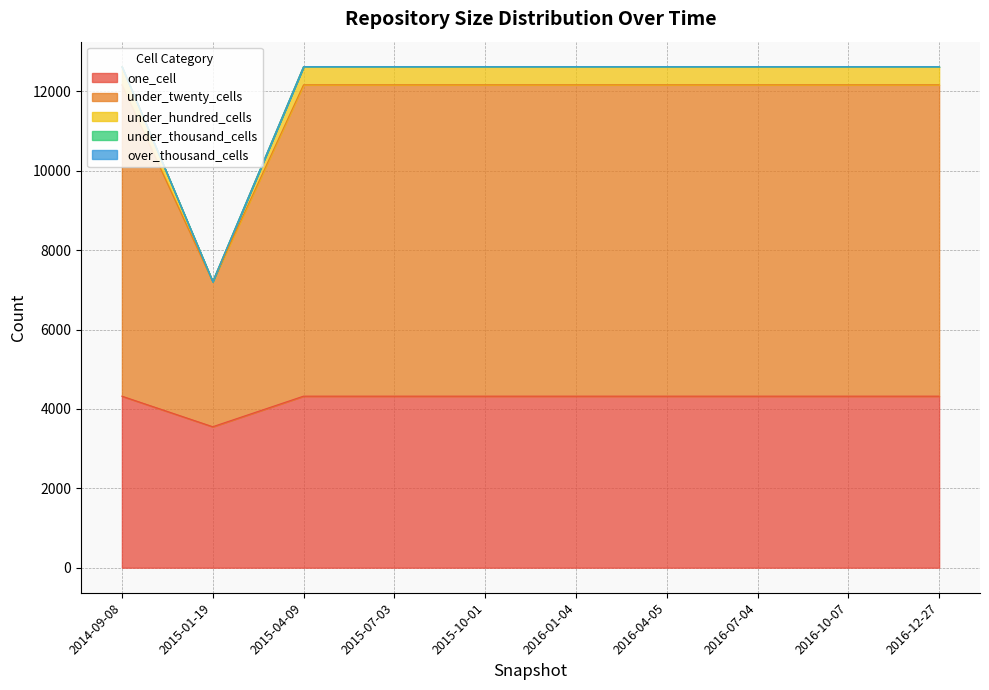

Does the chart display data point markers on the line(s)?

No